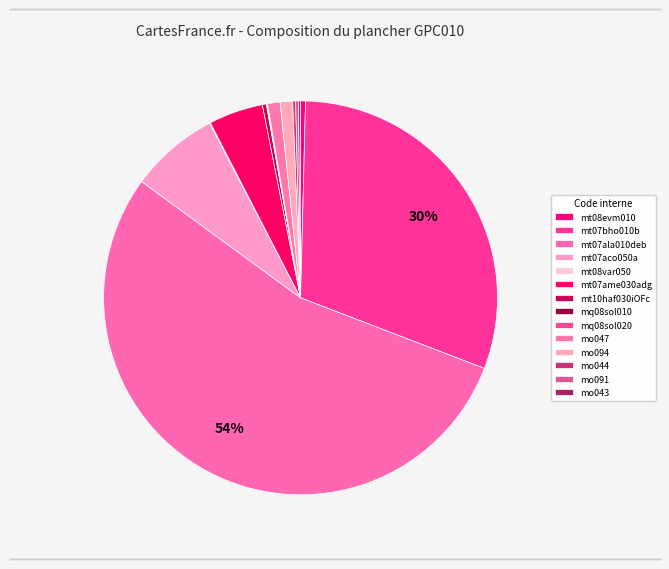

To the nearest percent, what is the difference between the largest and smallest slice percentages?

54%